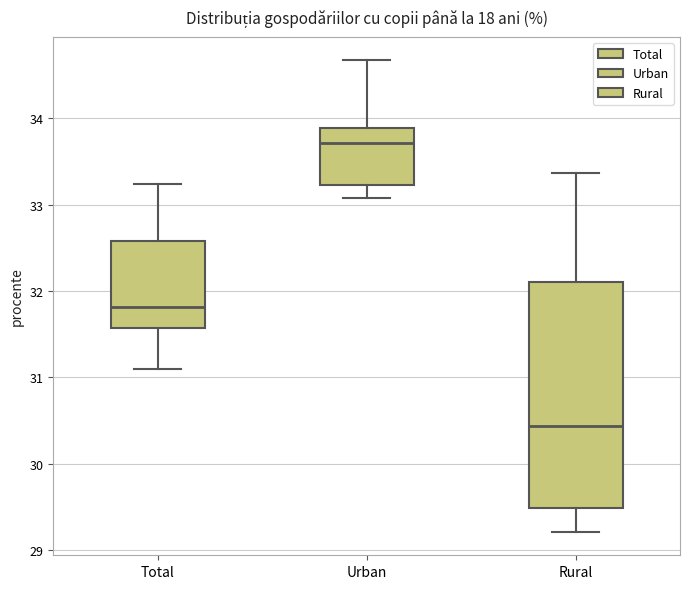

Reading left to right, read every box against the y-axis: the position of its median line, the range the box covers, and the ends of its whiskers. The values are not printed on the chart, so give them approximately, as read against the axis.

Total: median 31.8, box 31.6 to 32.6, whiskers 31.1 to 33.2
Urban: median 33.7, box 33.2 to 33.9, whiskers 33.1 to 34.7
Rural: median 30.4, box 29.5 to 32.1, whiskers 29.2 to 33.4